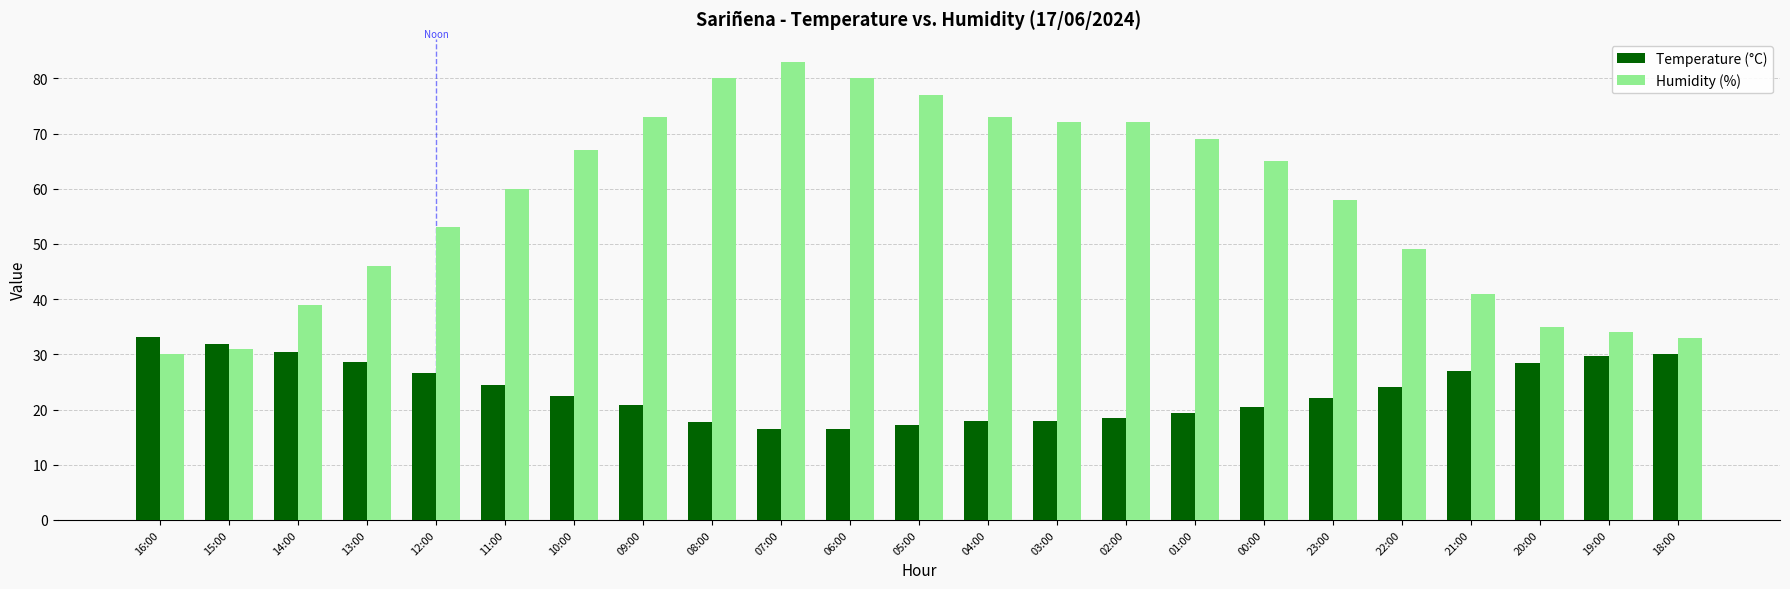

What is the smallest value displayed?

16.4